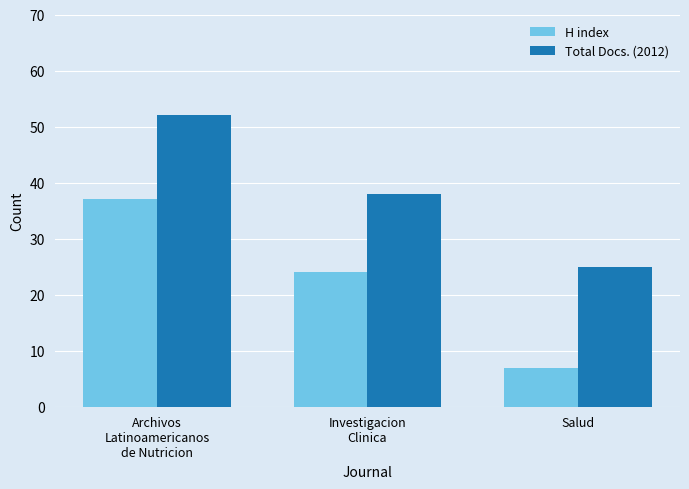

Which category has the lowest value in the H index series?

Salud